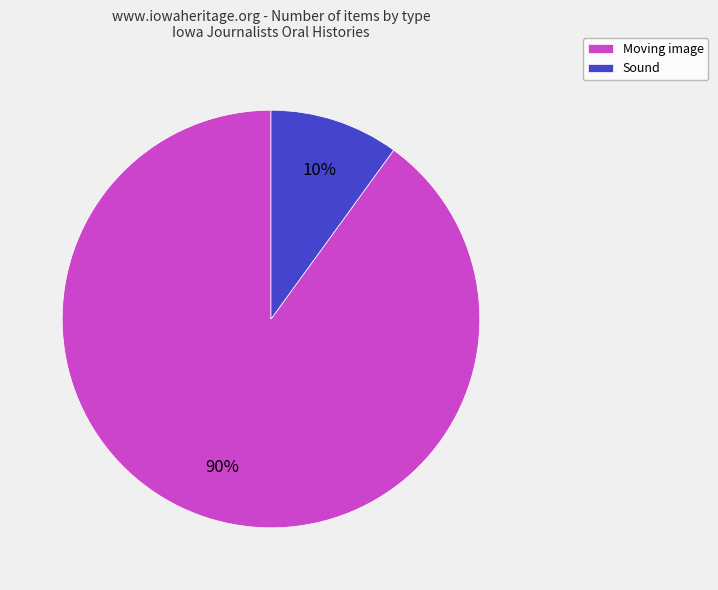

True or false: Moving image accounts for 22% of the total.

False